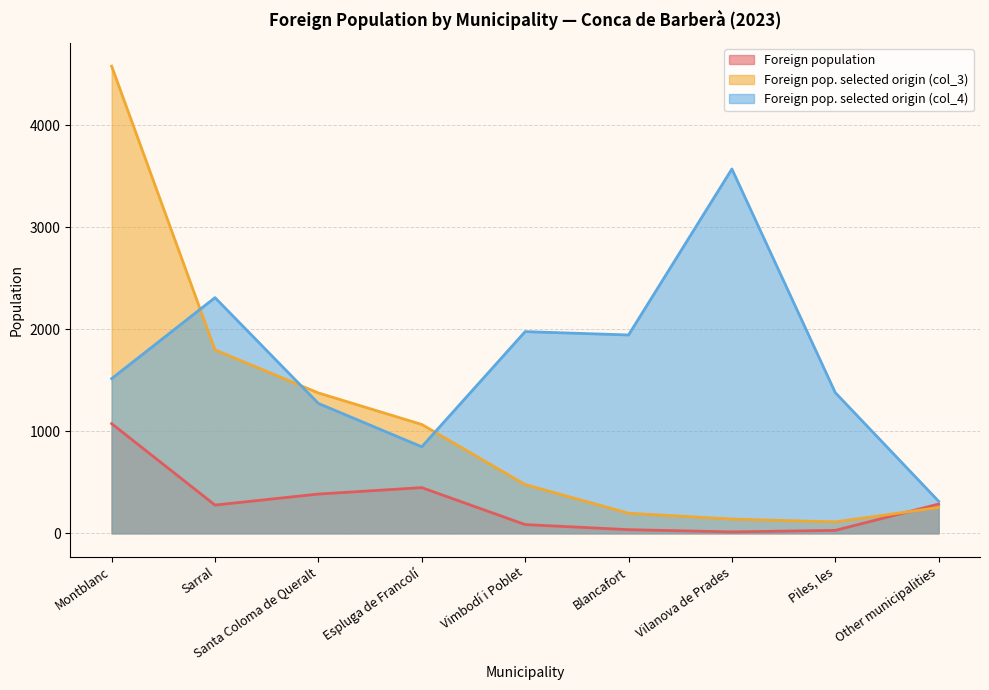

What is the average value of the Foreign population series?

293